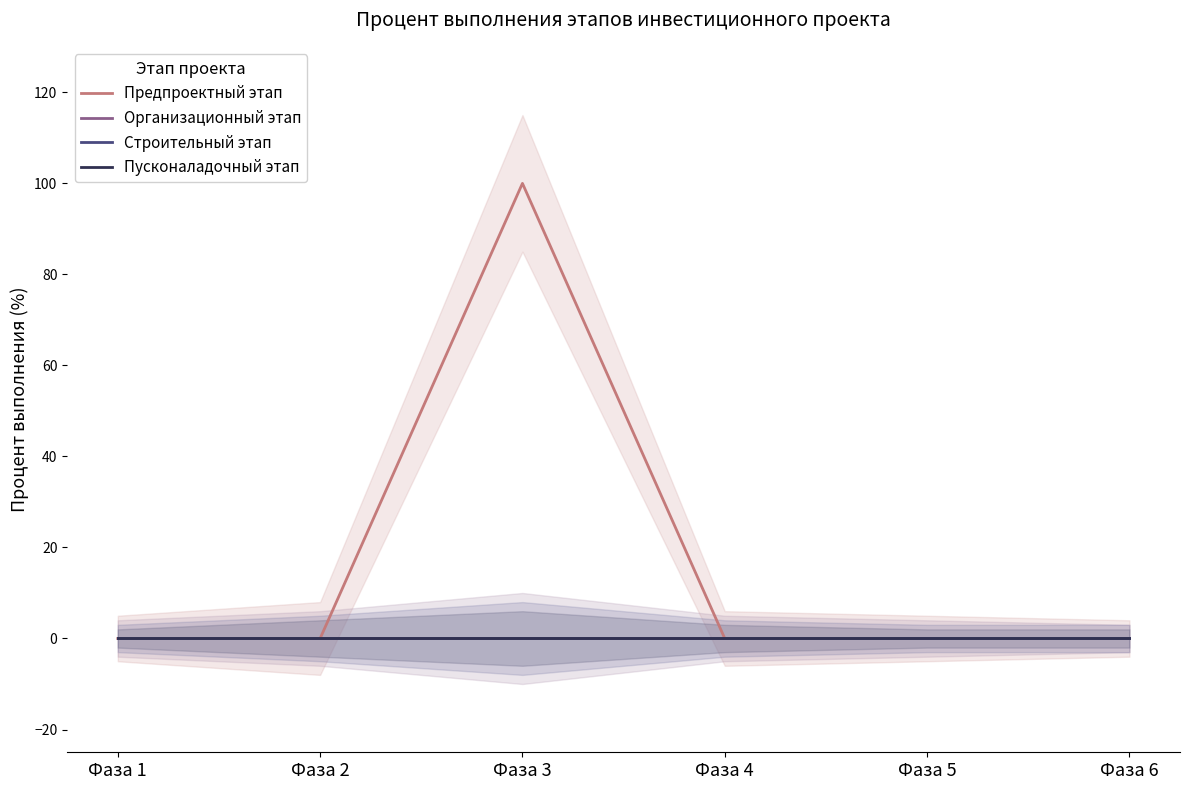

Count the number of categories in the chart.

6